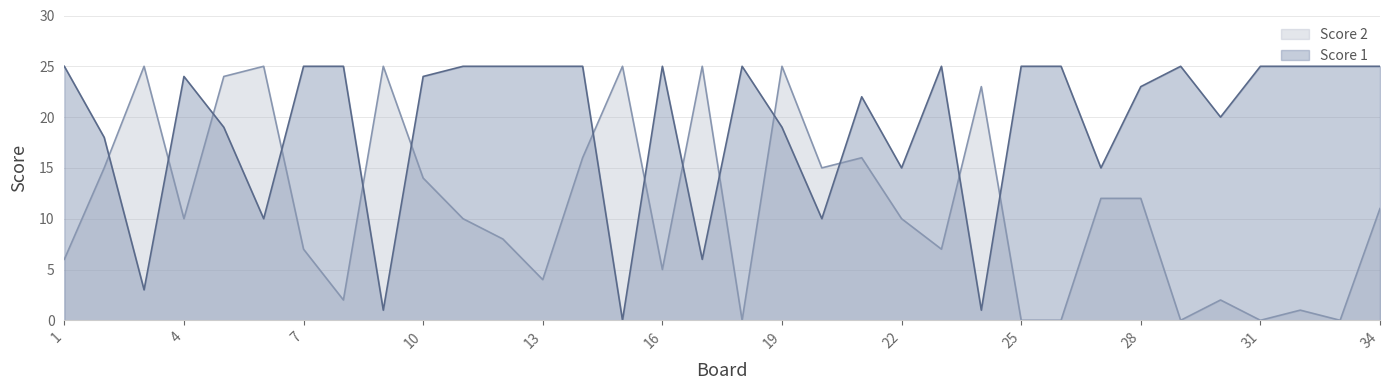

What is the sum of all Score 1 values?

655